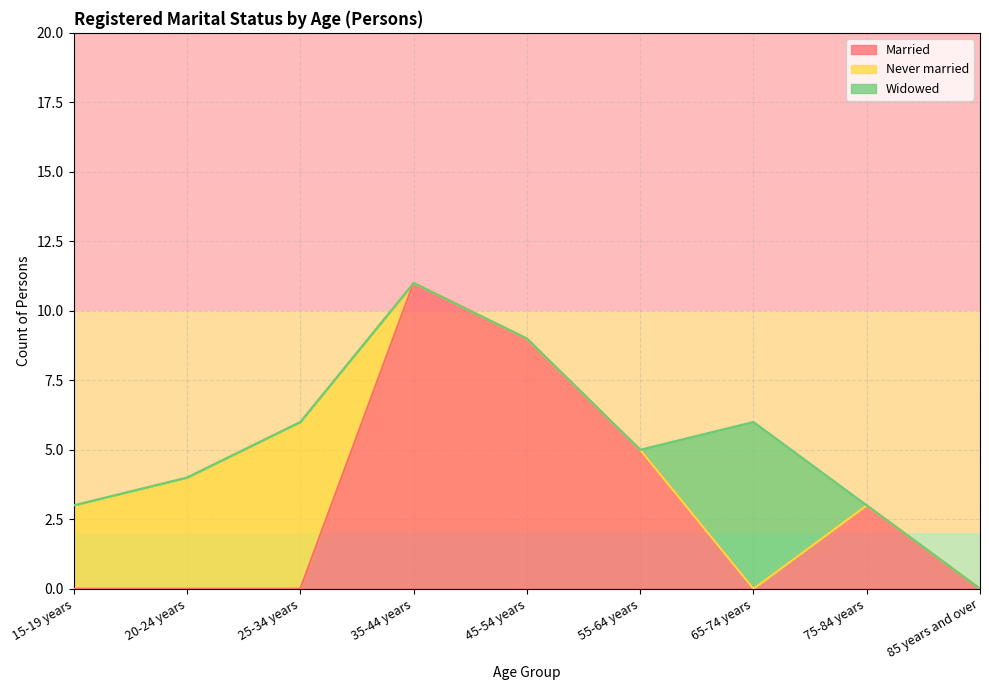

What position from the left is 85 years and over?

9